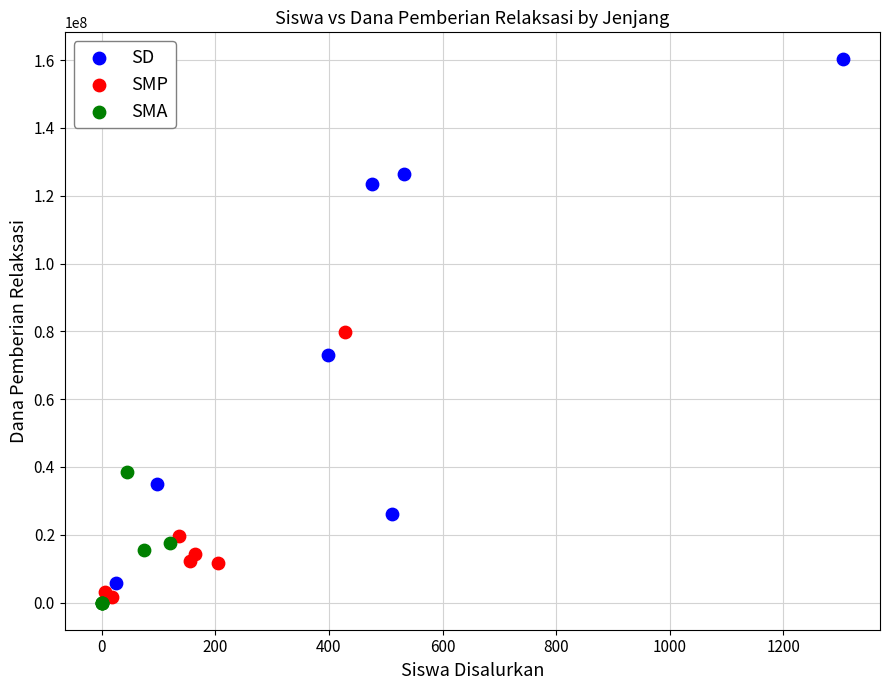

Which series reaches the maximum Y coordinate?

SD